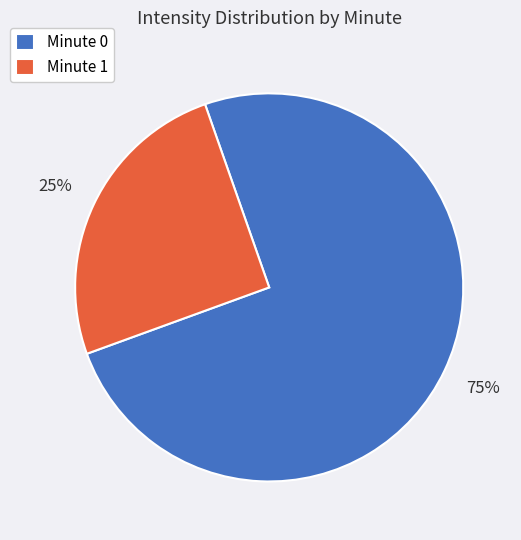

Count the number of slices in the pie.

2